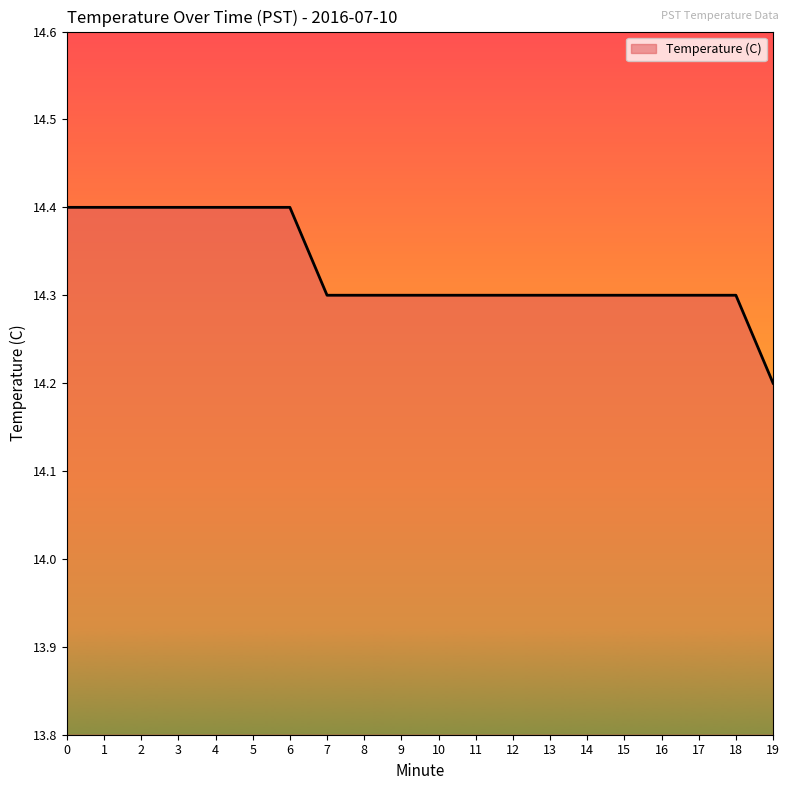

The chart shows a value of 6.8 at 1. True or false?

False